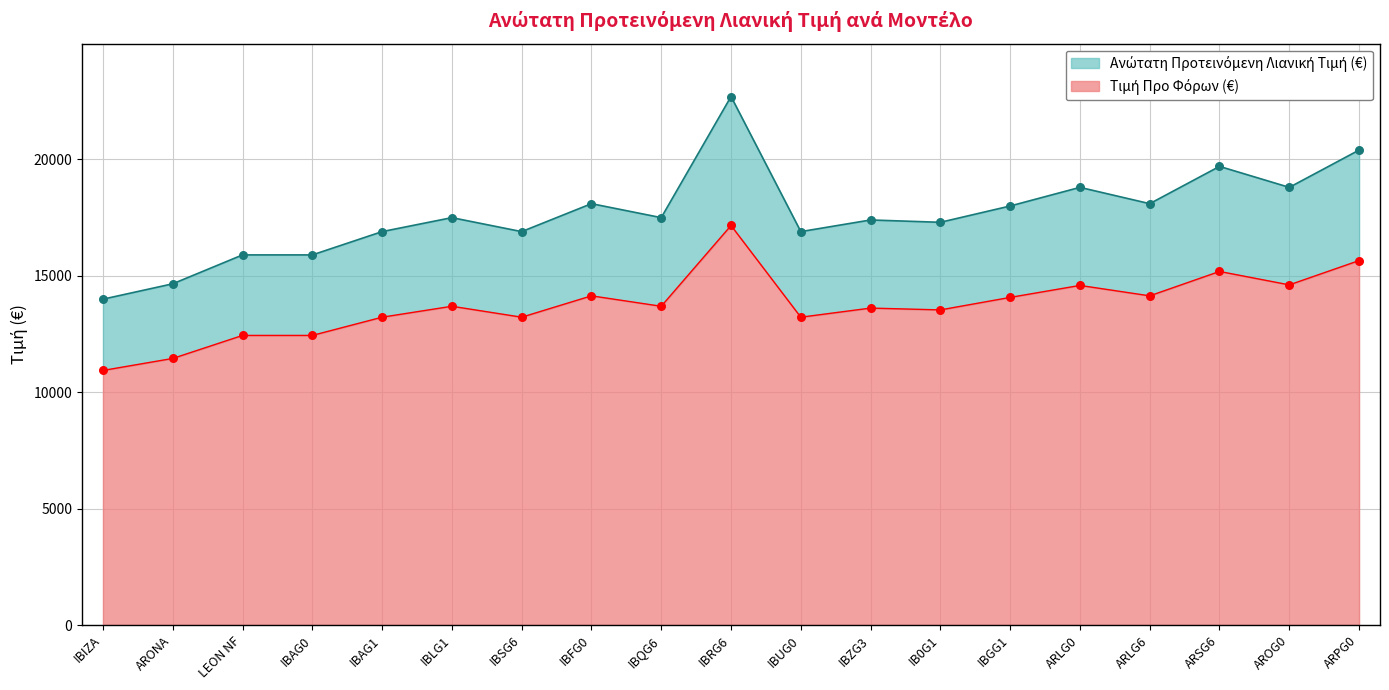

At how many categories does at least one series exceed 12069?

19